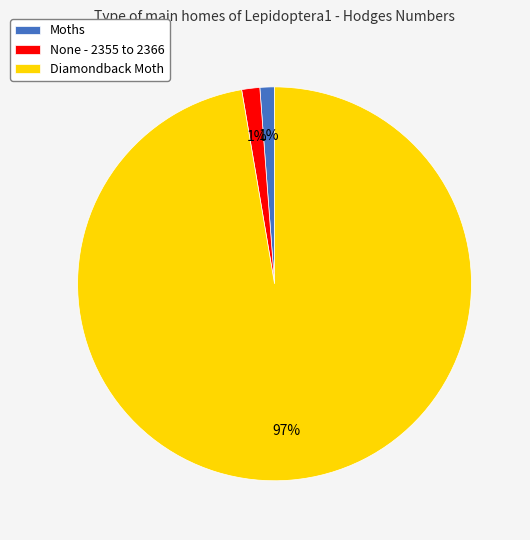

To the nearest percent, what portion does Moths represent?

1%